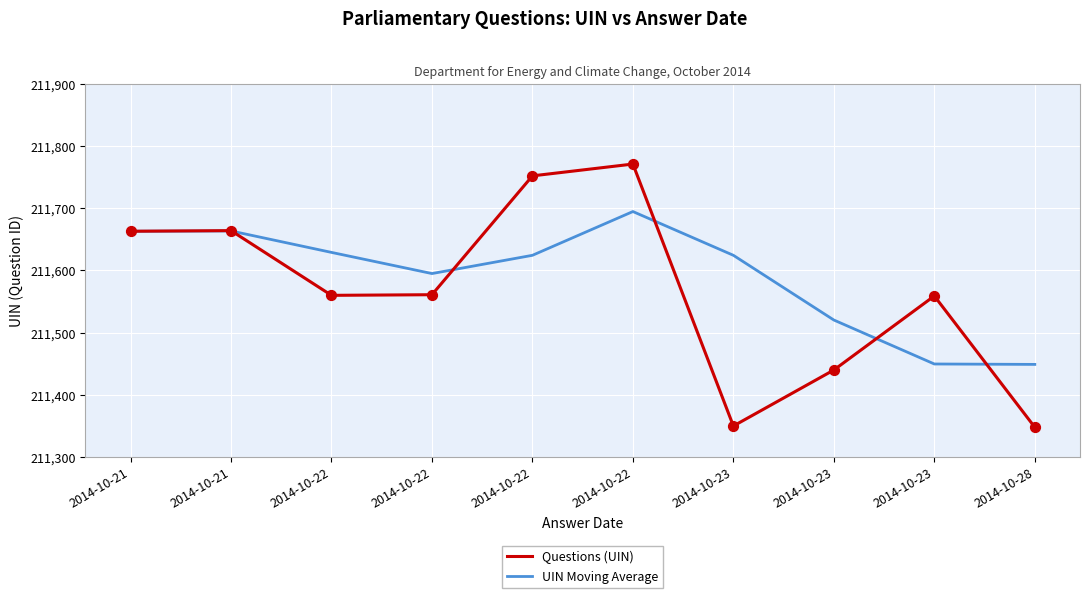

At how many categories does at least one series exceed 211556?

8